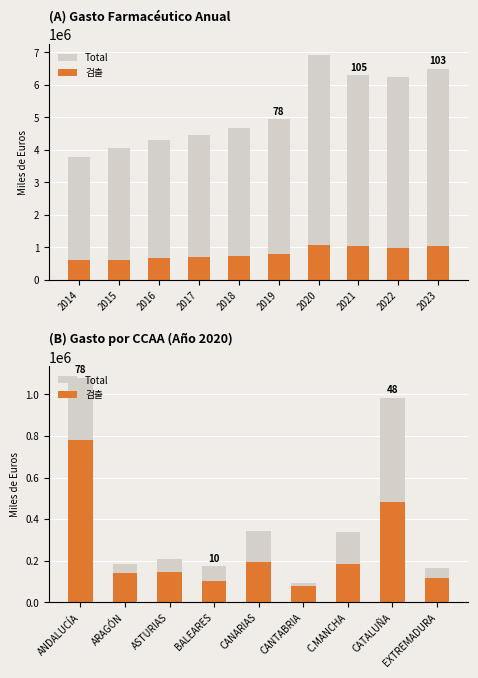

Reading left to right, extract all data points from this chart.

Total: 1079972.6	185864.7	209719.4	173088.2	341798.2	94694.9	338062.8	984219.7	166714.2
검출: 779169.5	140706.6	145288.2	103881.4	191966.4	76919.4	186207.3	482859.5	114771.3